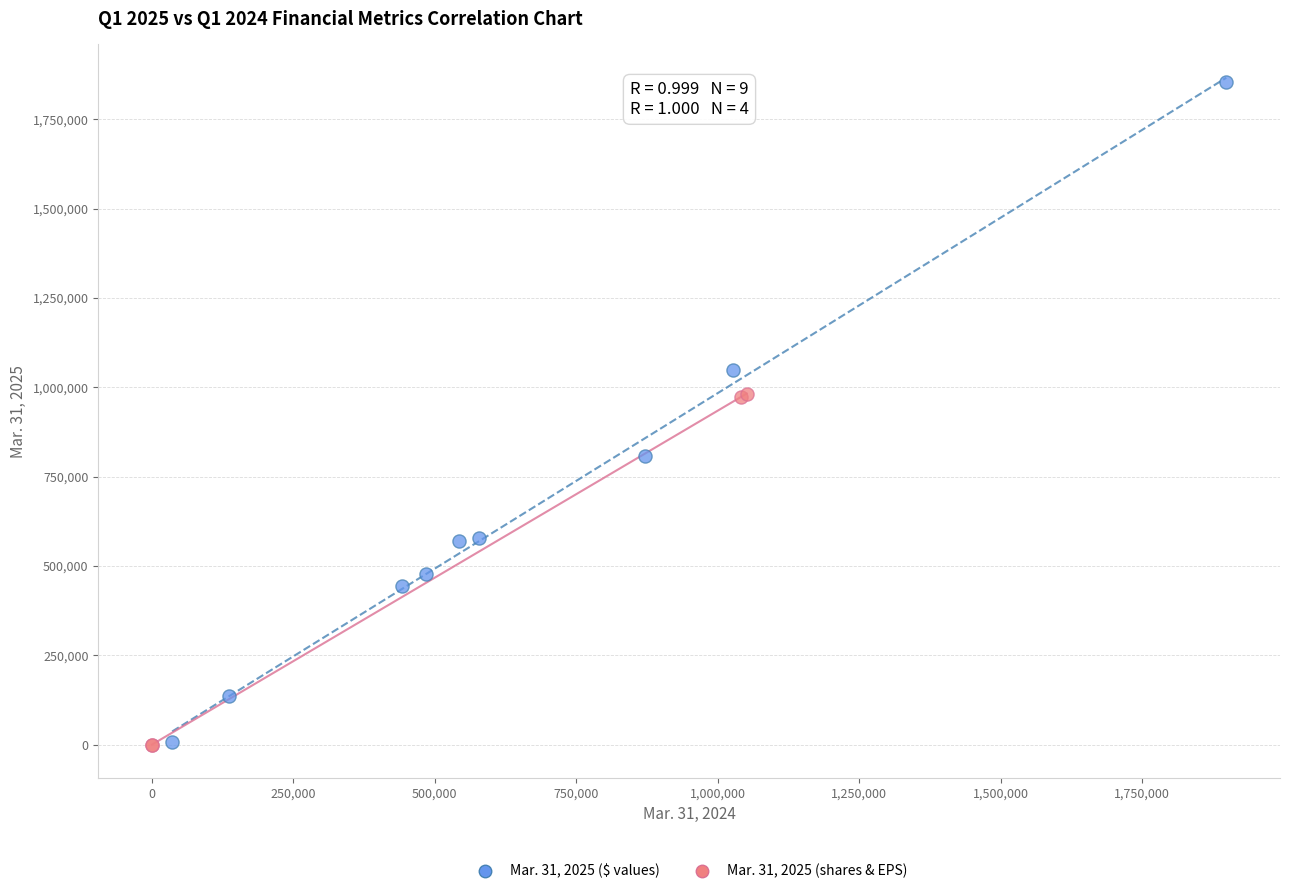

Which series reaches the maximum Y coordinate?

Mar. 31, 2025 ($ values)